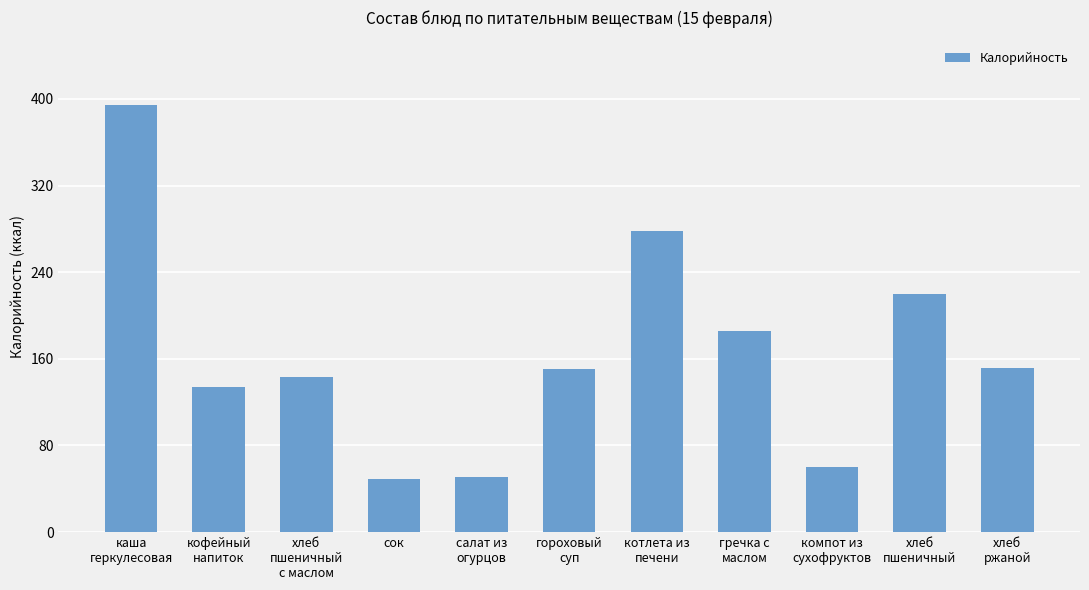

What position from the right is хлеб
ржаной?

1